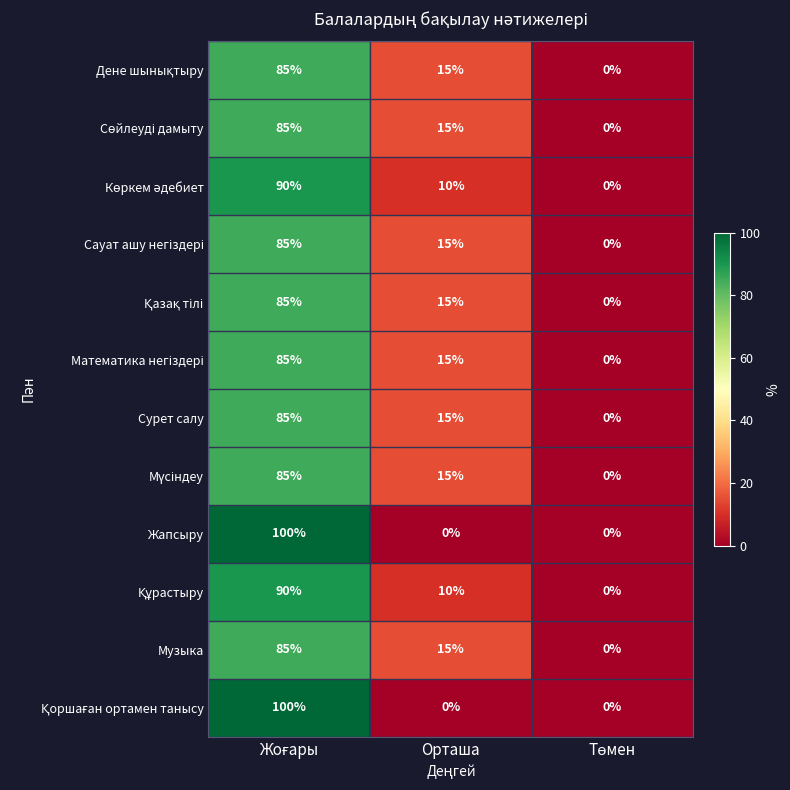

What is the total value across all series at Орташа?

140